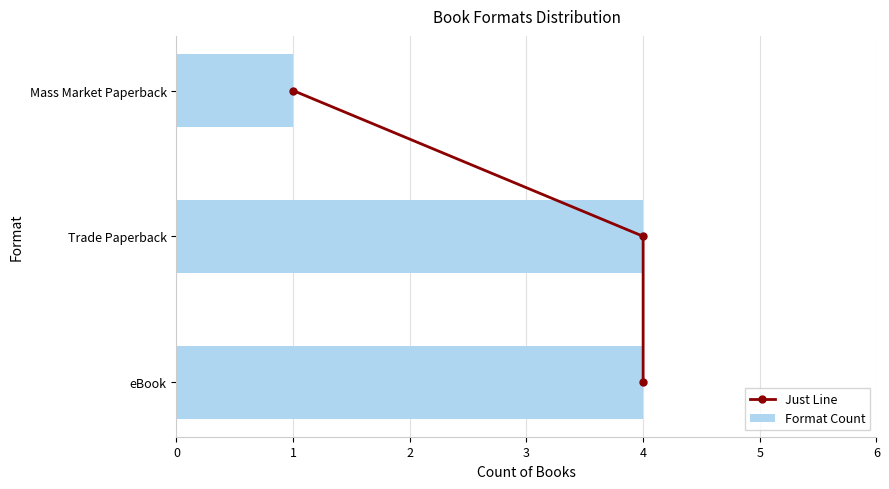

Which series has the widest spread of values?

Format Count